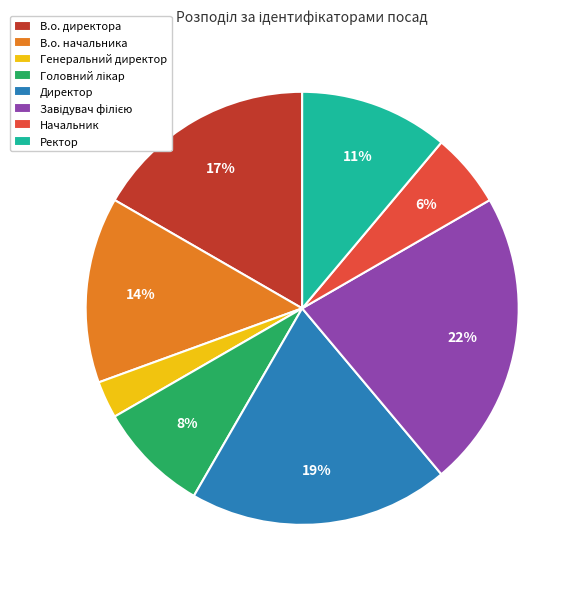

Which slice is the smallest?

Генеральний директор